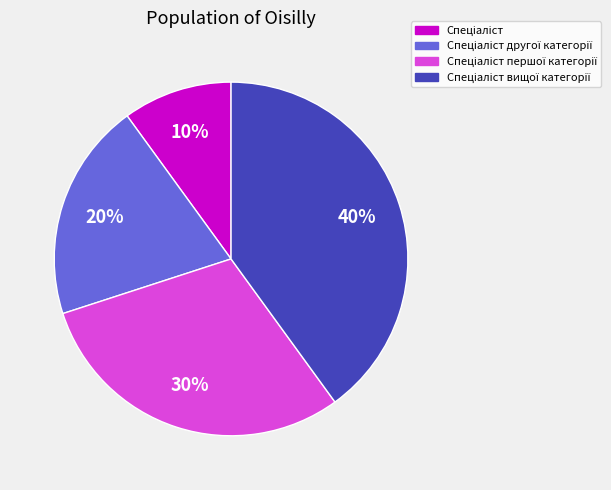

Does any single category account for the majority?

No